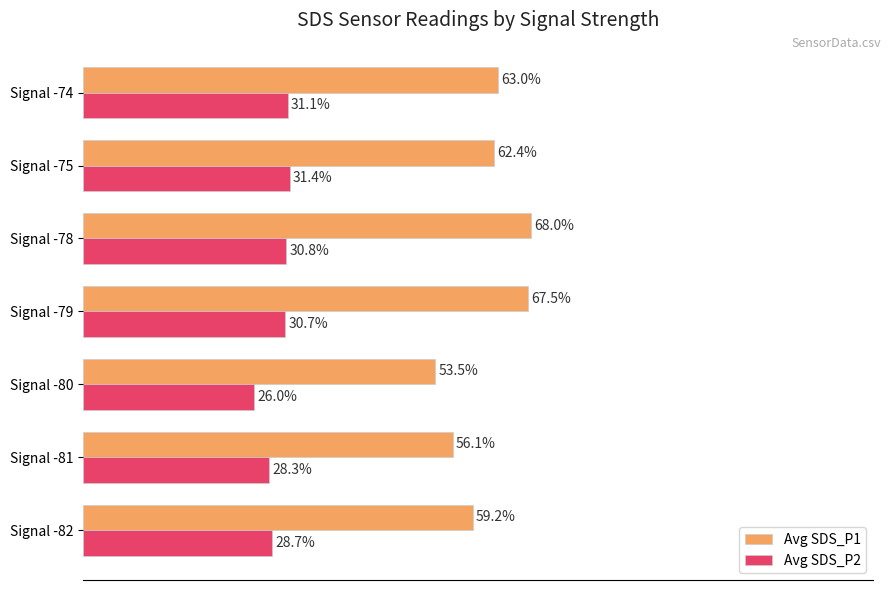

At which category is the sum across all series the highest?

Signal -78